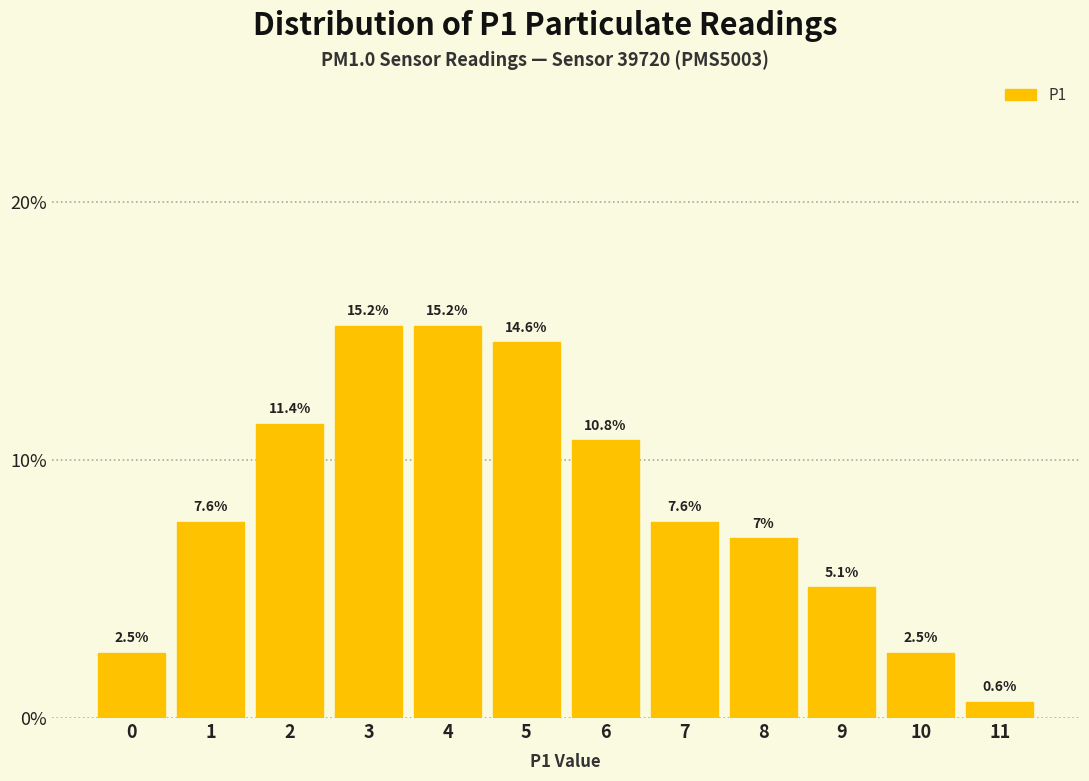

What is the height of the bar covering 10.5 to 11.5 on the x-axis?

0.6